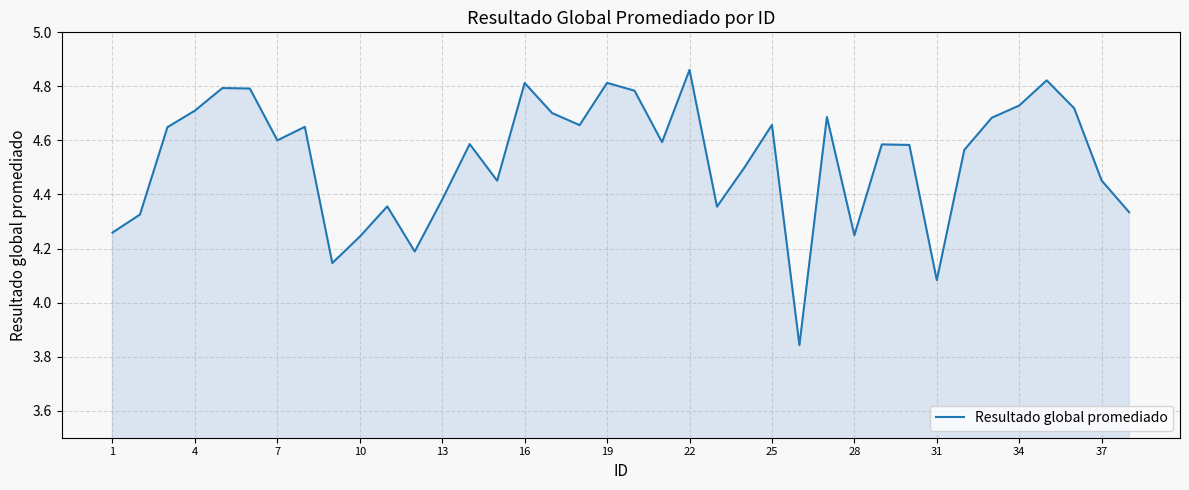

What is the difference between the maximum and minimum values?

1.0